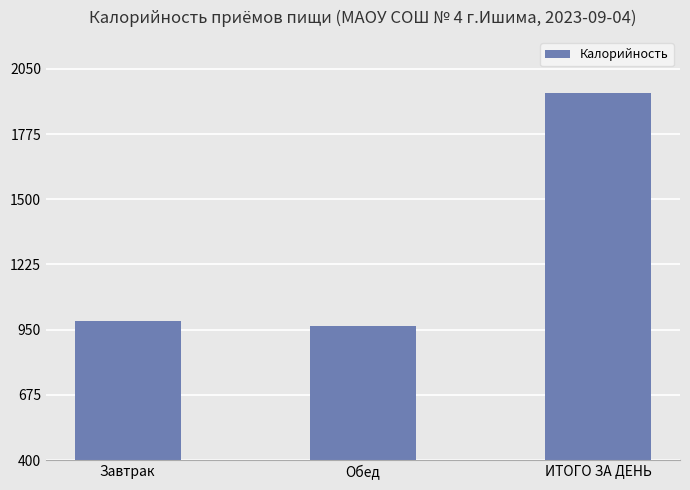

Which label corresponds to the largest value in the chart?

ИТОГО ЗА ДЕНЬ